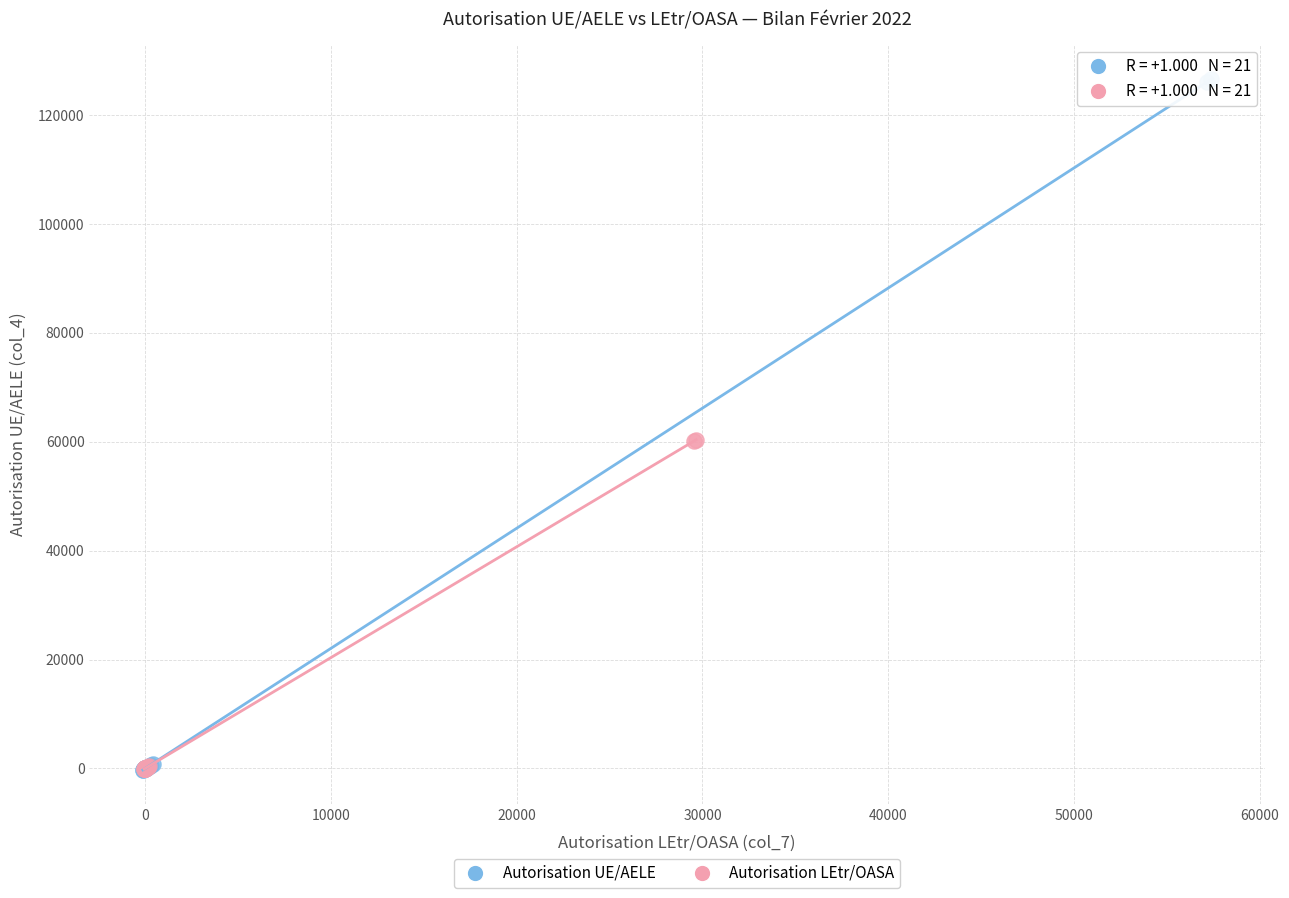

Which series contains the highest Y value?

Autorisation UE/AELE